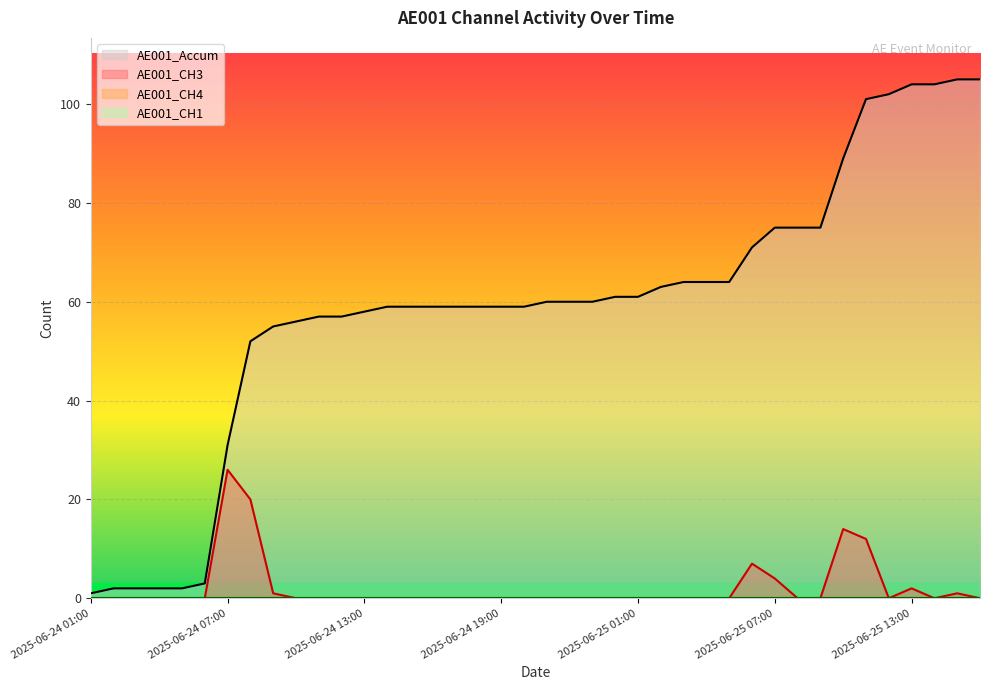

What is the label of the 27th point from the right?

2025-06-24 14:00